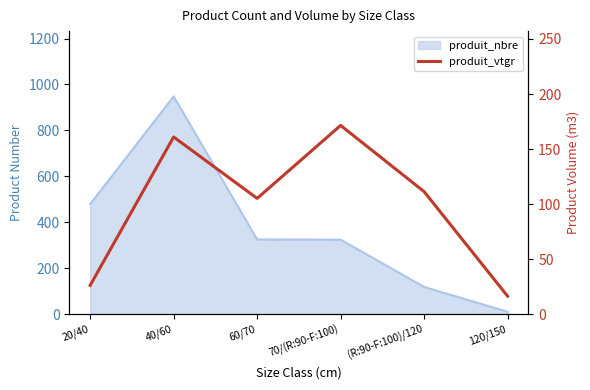

What is the maximum value shown in the chart?

171.4